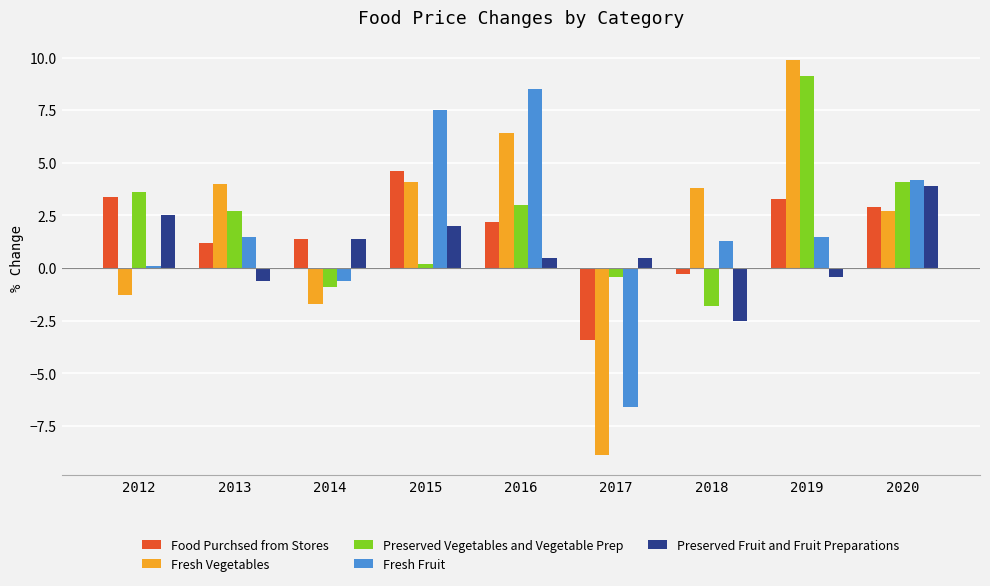

At which label does Fresh Vegetables first exceed 3?

2013